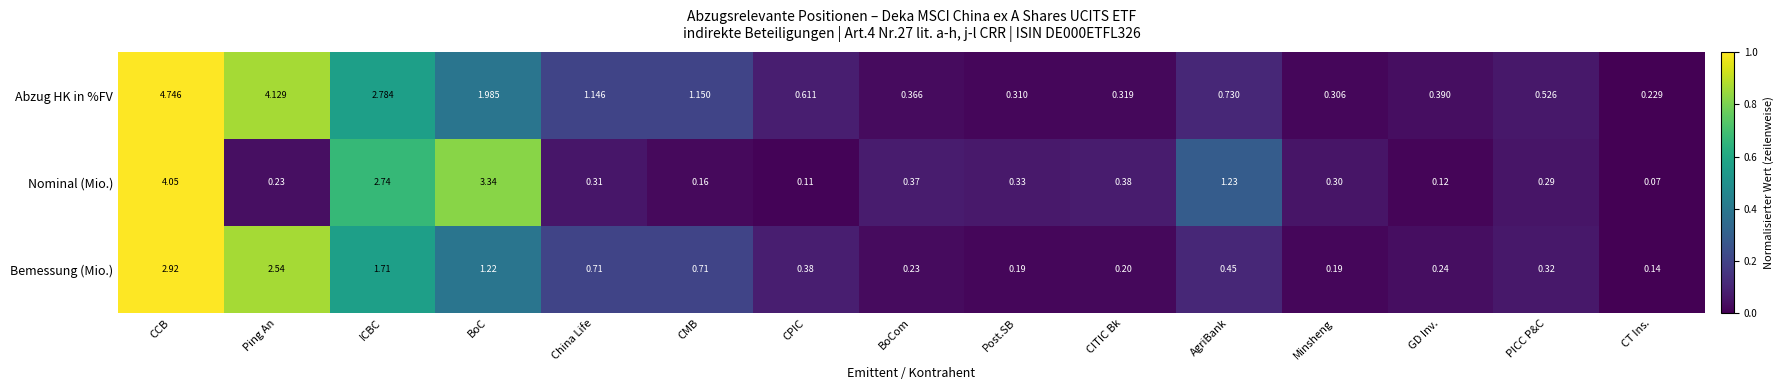

How many data points does each series have?

15